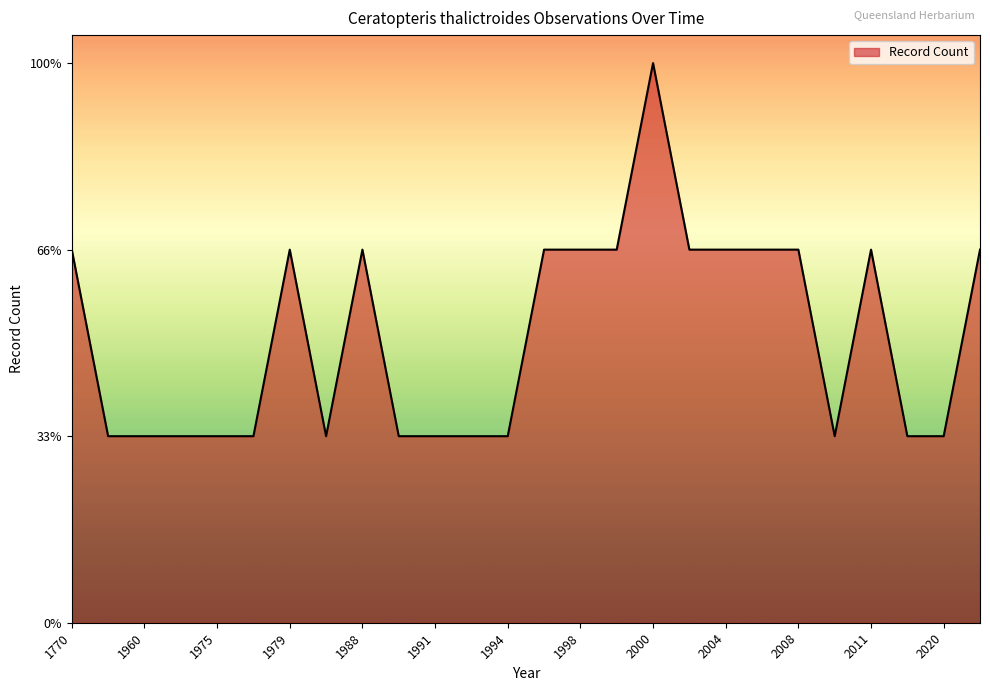

At which label does the data first exceed 2?

2000